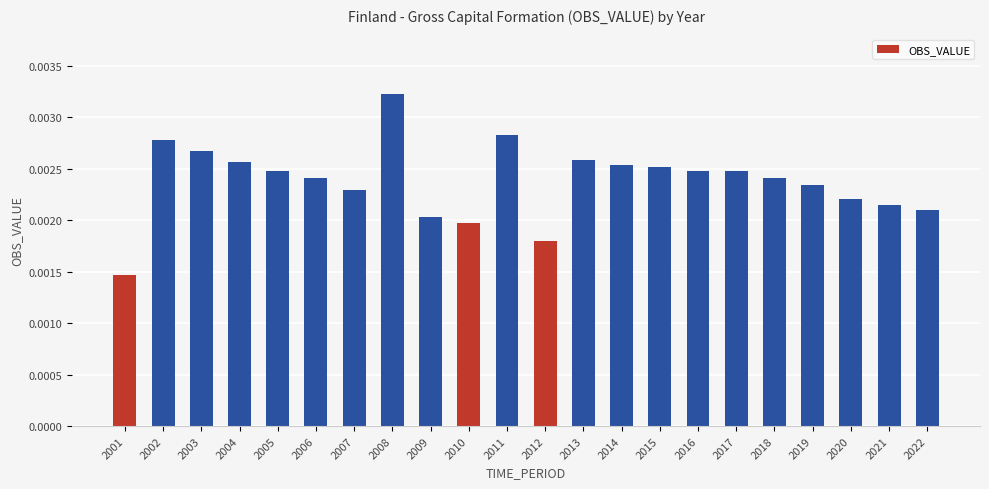

Does the chart contain any negative values?

No